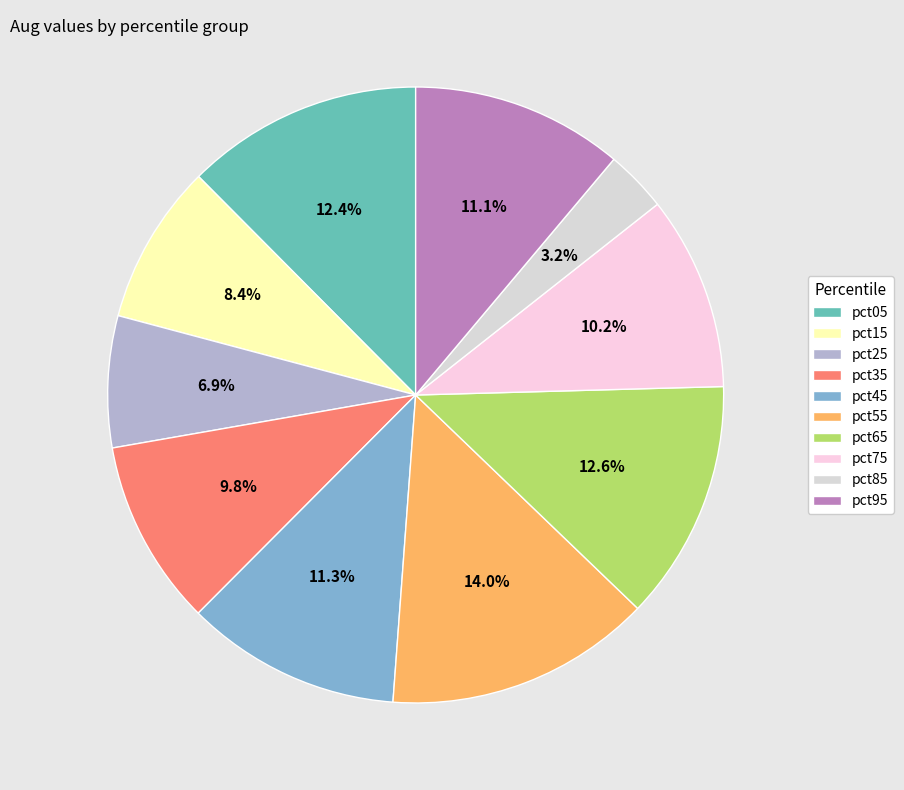

What is the largest slice in the pie chart?

pct55